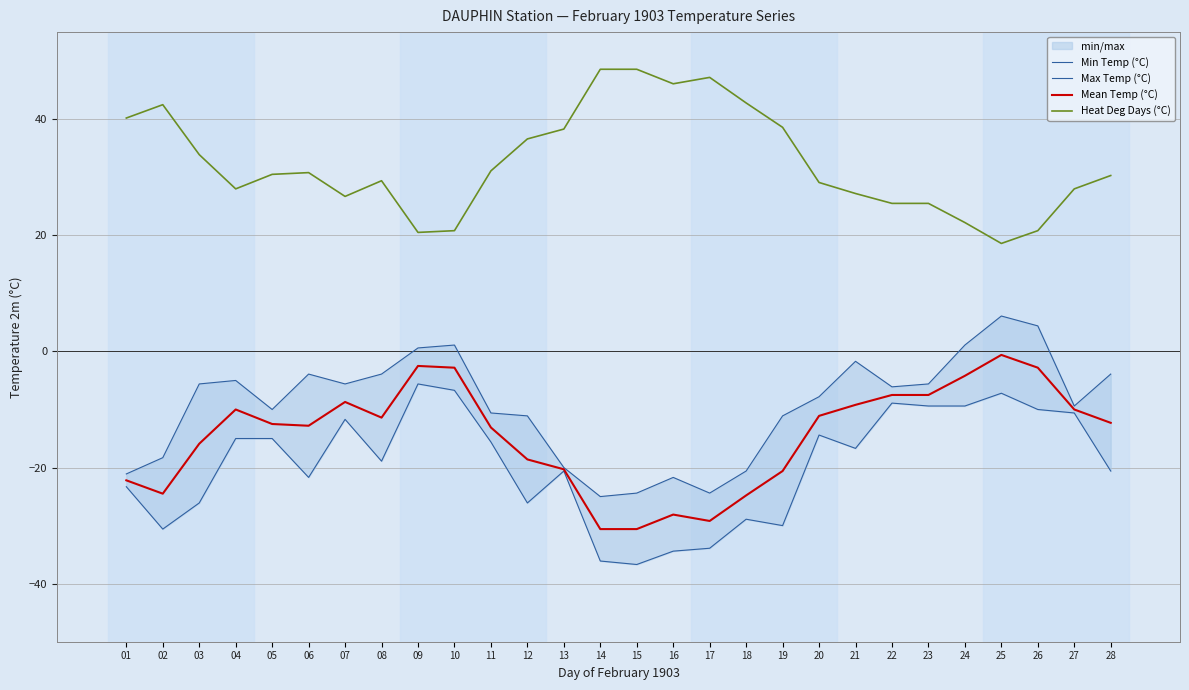

Where does the Max Temp (°C) series first go above -6?

03